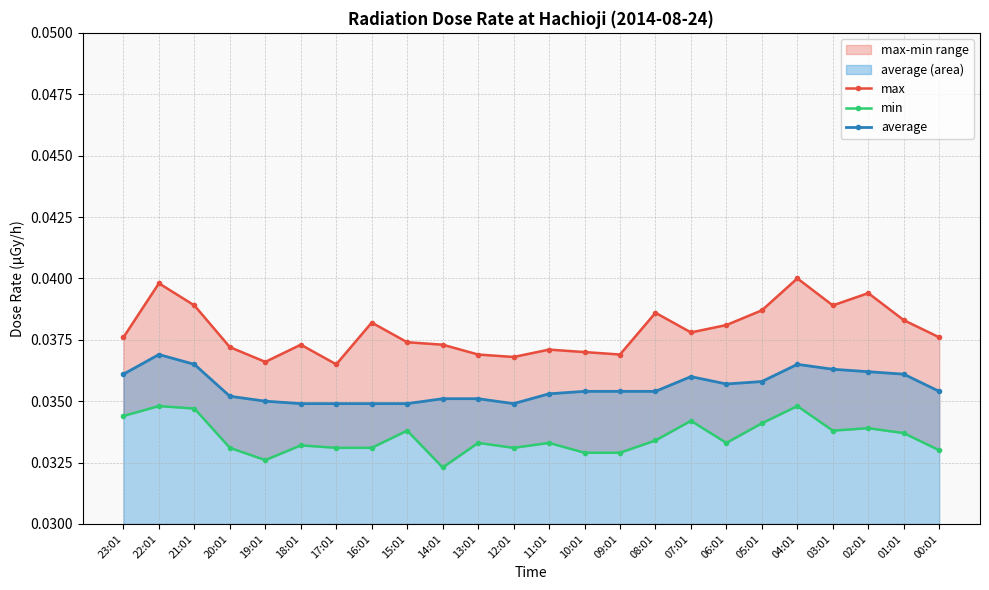

True or false: max has more than 1 interior local peaks.

True